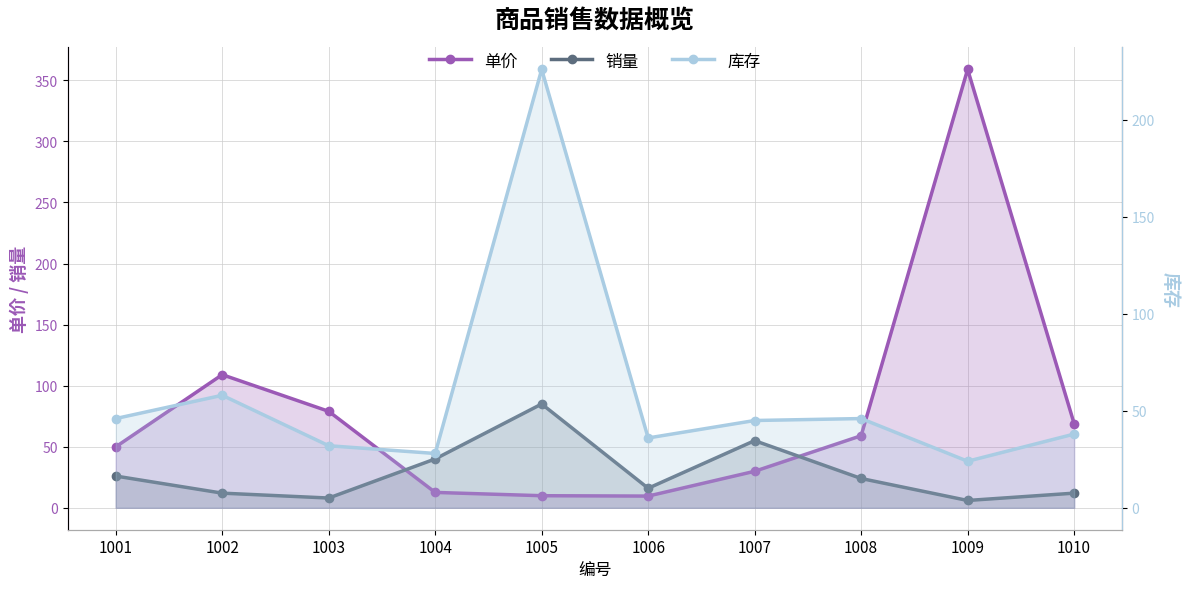

What is the sum of all 库存 values?

579.0